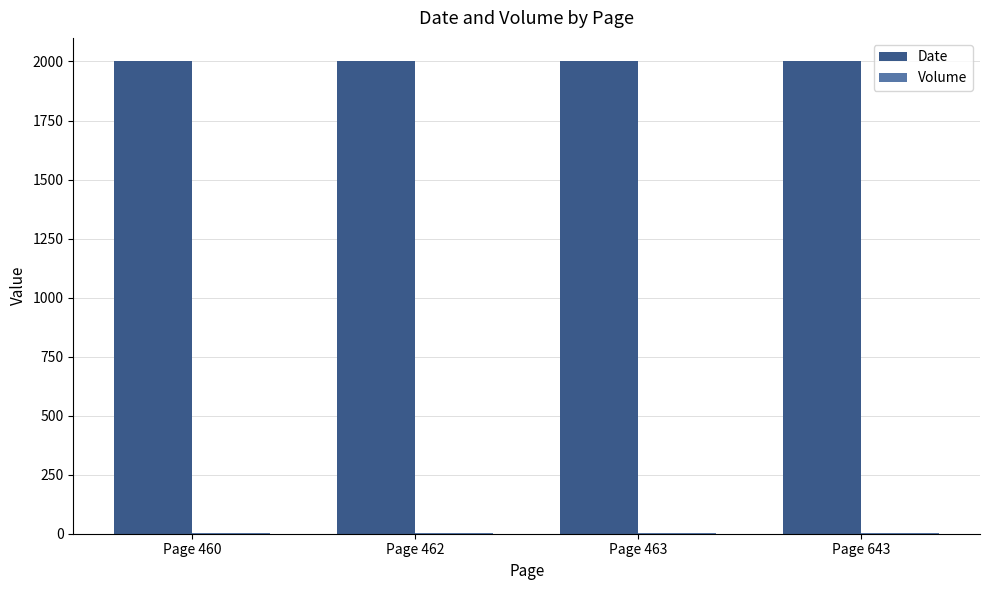

What is the total value across all series at Page 643?

2001